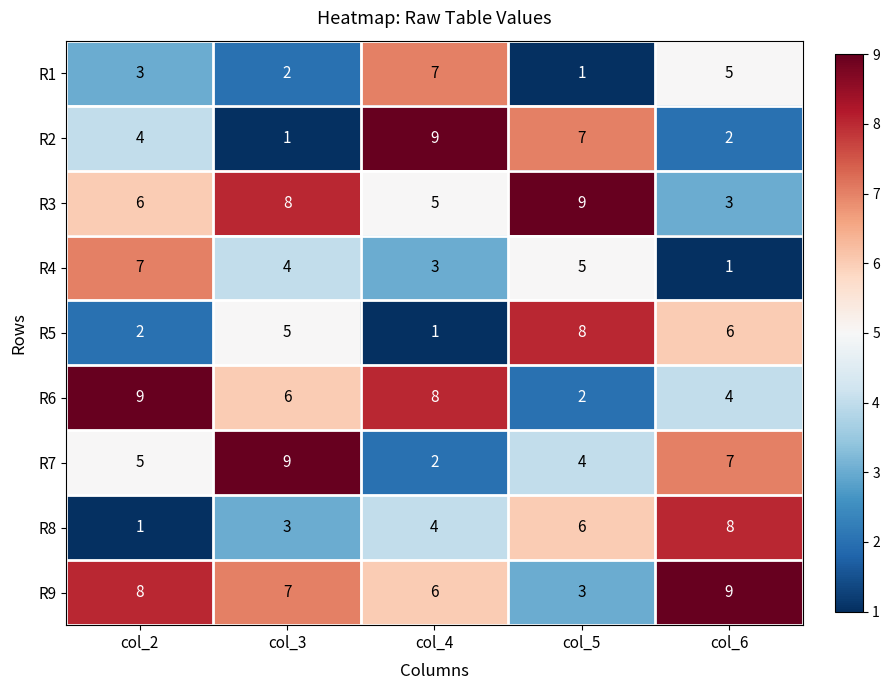

What is the spread (max minus min) of values at col_6?

8